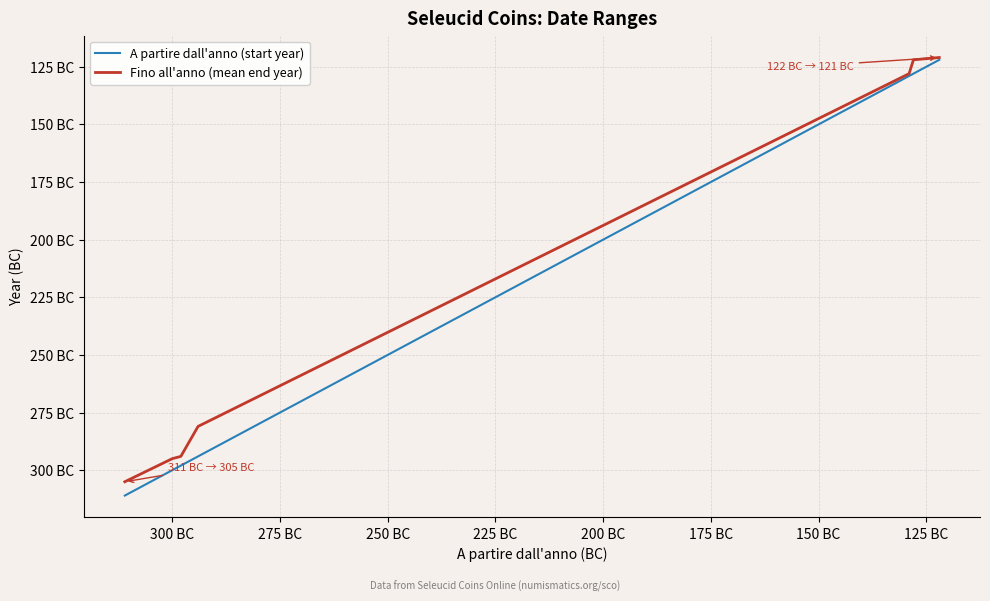

Does the chart display data point markers on the line(s)?

No